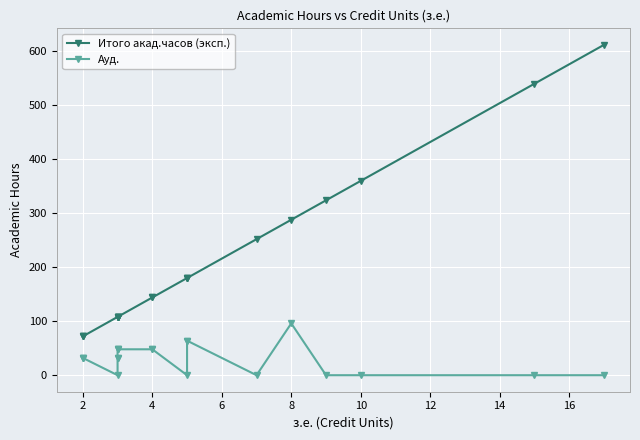

Rank the series by their average value, from highest to lowest.

Итого акад.часов (эксп.), Ауд.